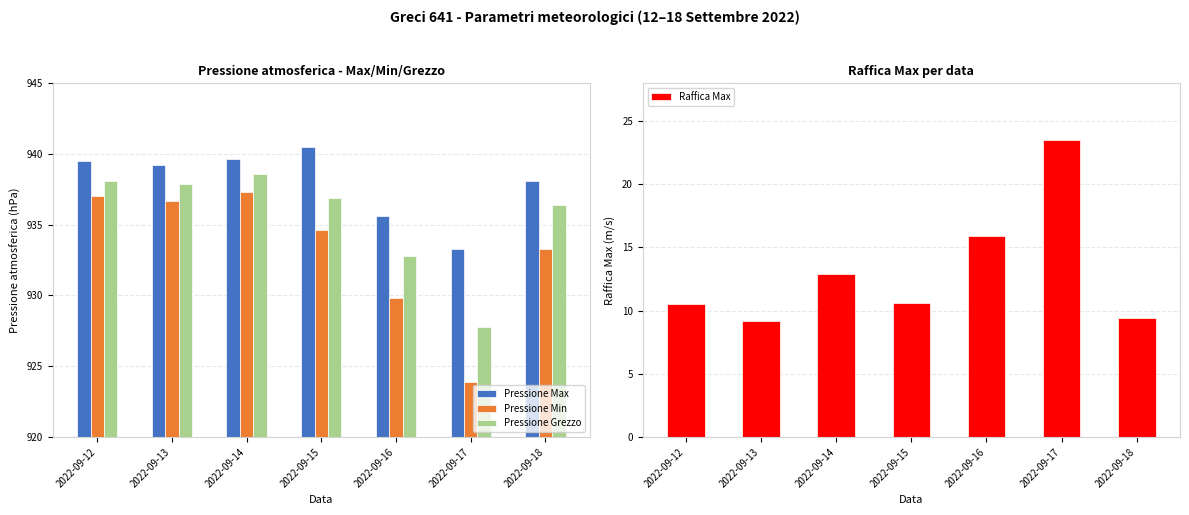

What is the total value across all series at 2022-09-18?

2817.2